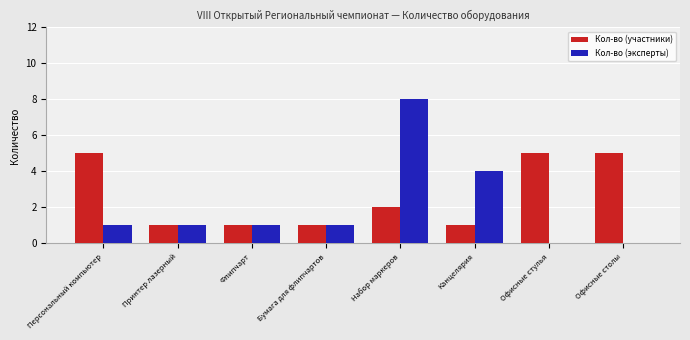

The value of Кол-во (участники) at Набор маркеров is 1. True or false?

False